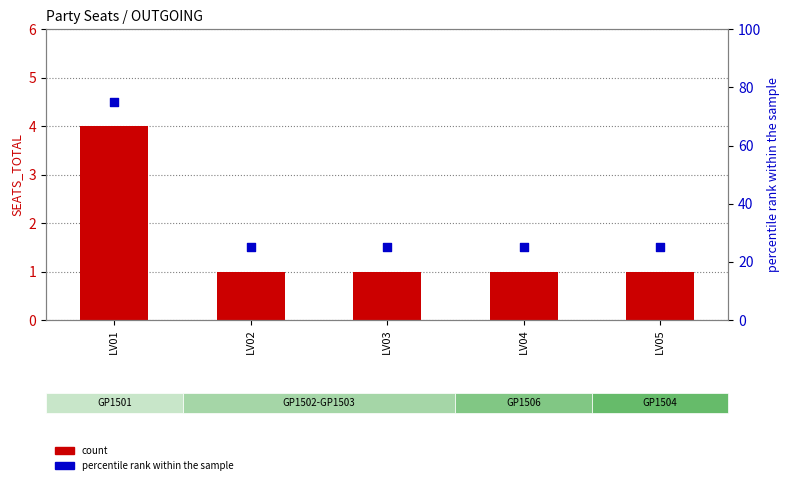

Which series has the largest total across all categories?

percentile rank within the sample